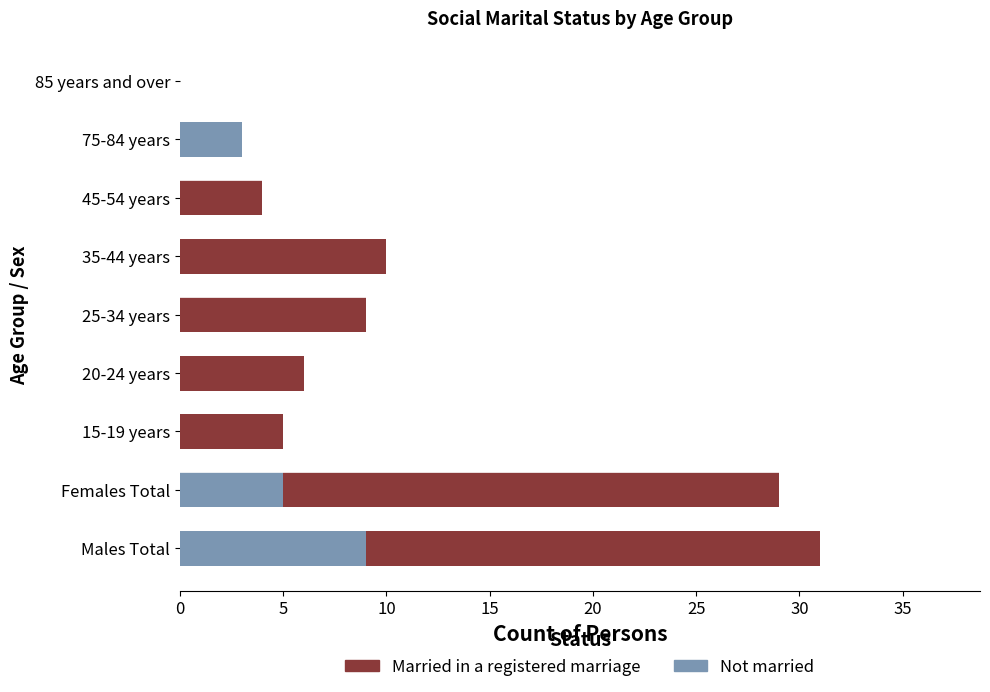

At which category is the sum across all series the highest?

Males Total